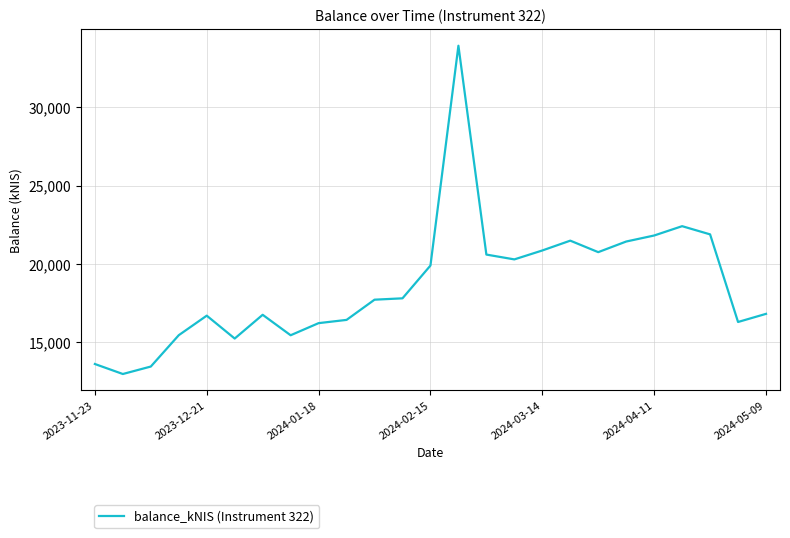

What is the smallest value displayed?

12981.1